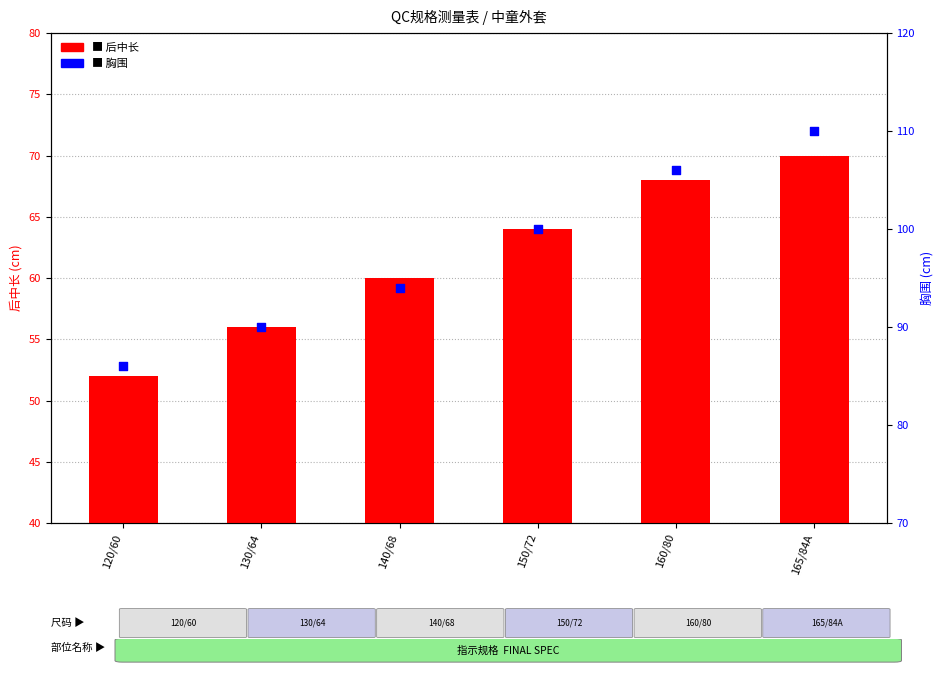

At which category is the sum across all series the highest?

165/84A